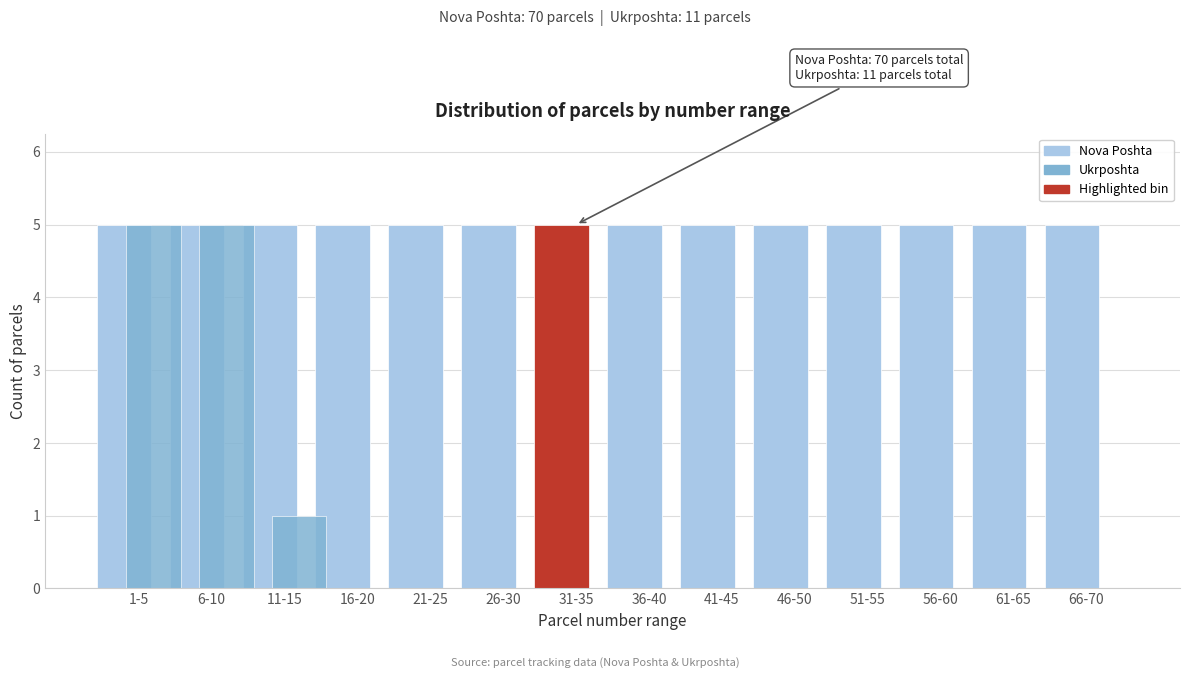

Reading left to right, extract all data points from this chart.

Nova Poshta: 1-5=5	6-10=5	11-15=5	16-20=5	21-25=5	26-30=5	31-35=5	36-40=5	41-45=5	46-50=5	51-55=5	56-60=5	61-65=5	66-70=5
Ukrposhta: 1-5=5	6-10=5	11-15=1	16-20=0	21-25=0	26-30=0	31-35=0	36-40=0	41-45=0	46-50=0	51-55=0	56-60=0	61-65=0	66-70=0